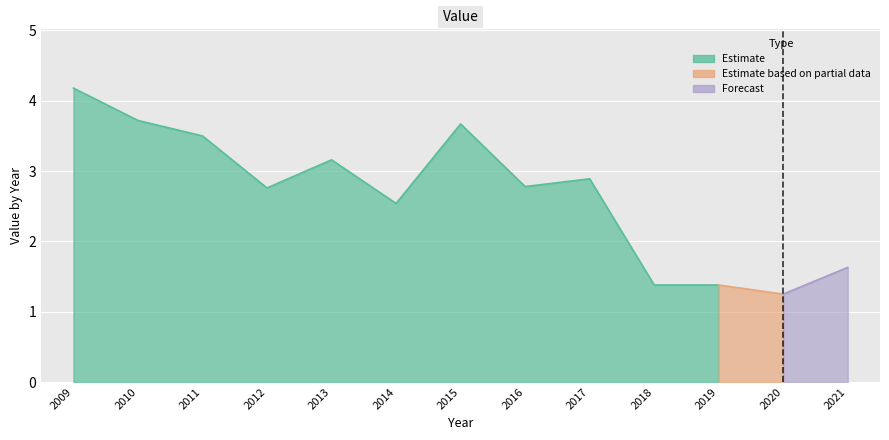

Between 2018 and 2013, which is larger?

2013